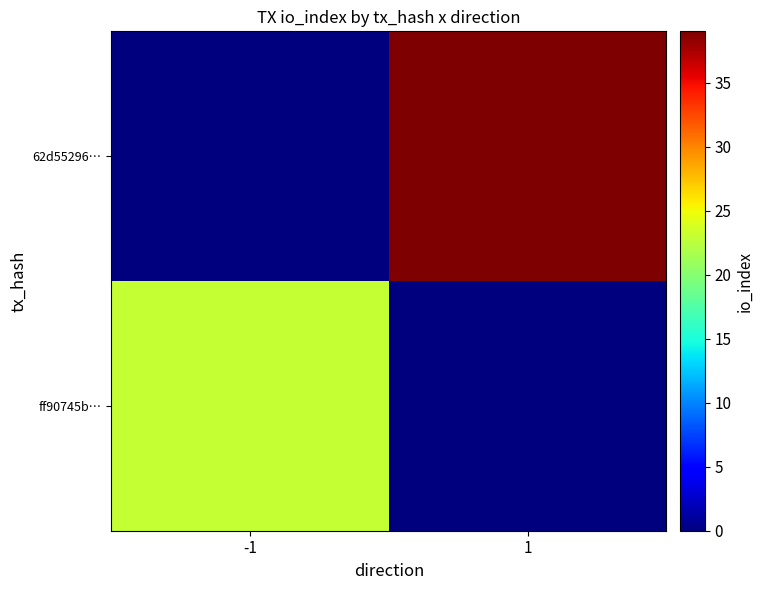

What is the difference between the highest and lowest values at -1?

23